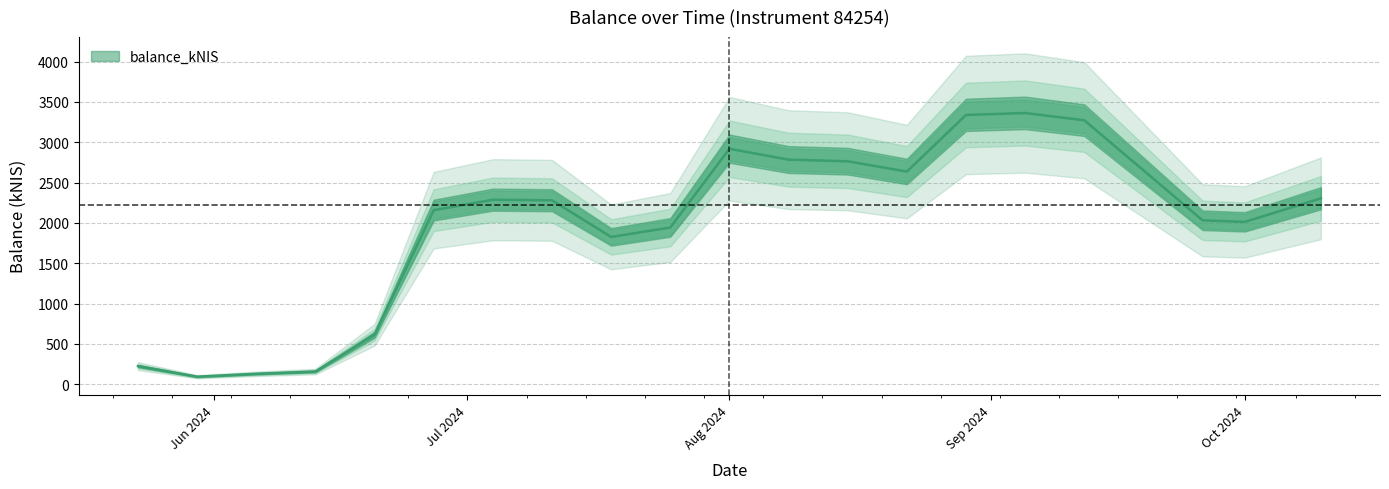

What is the label of the 8th point from the right?

2024-08-15